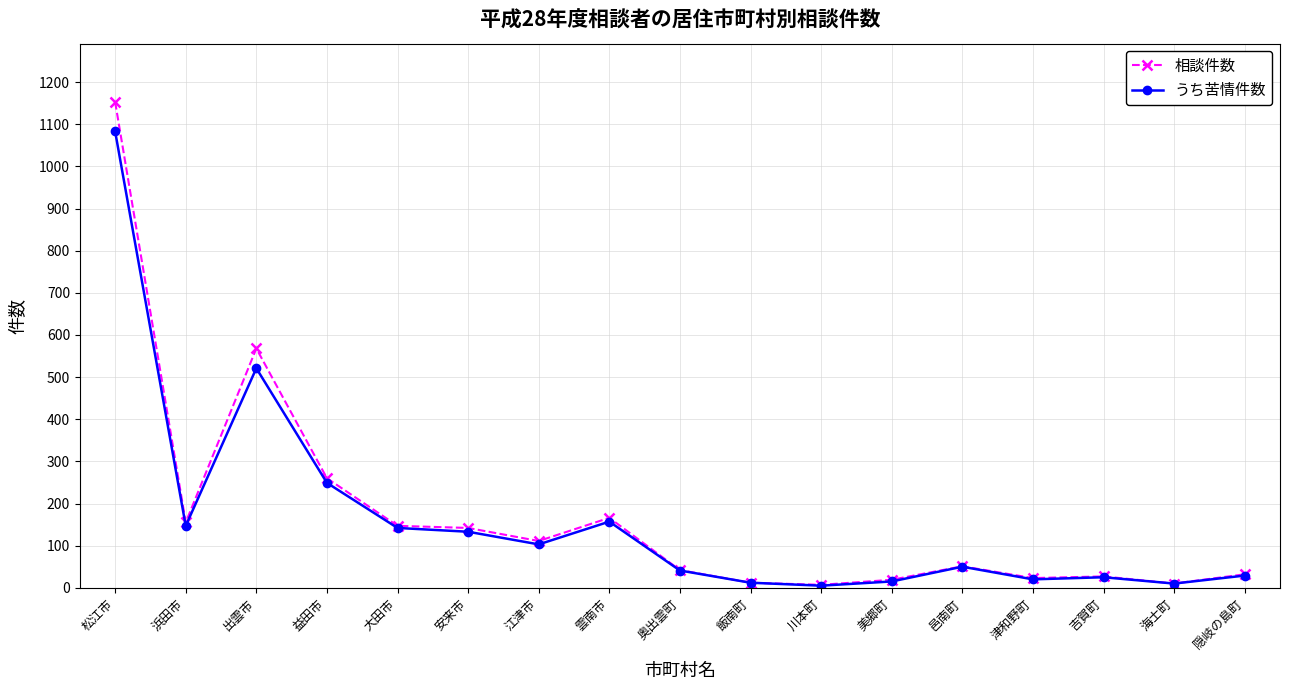

List the series in order of their peak value, lowest first.

うち苦情件数, 相談件数